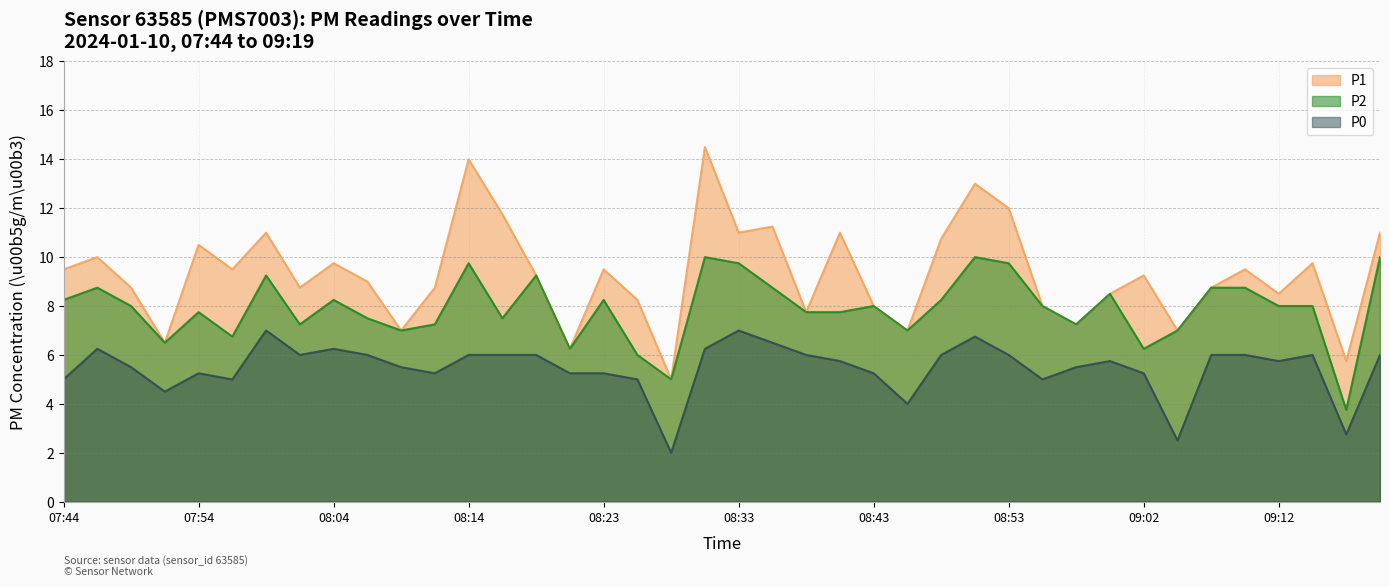

What is the sum of all P2 values?

315.8